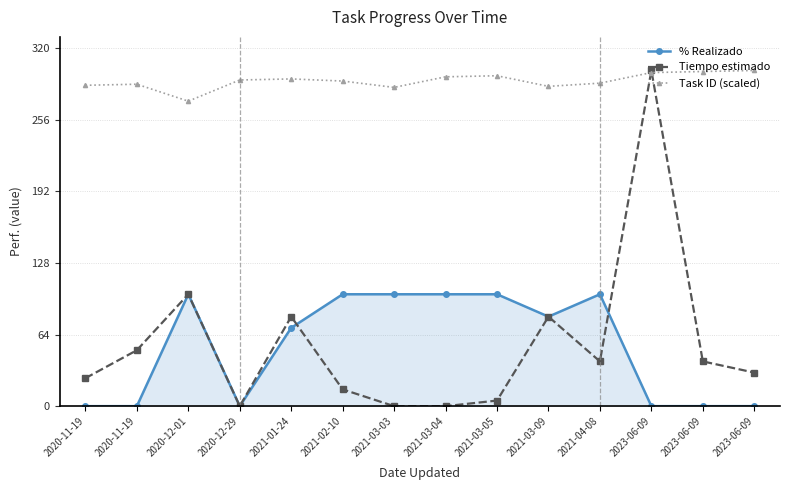

Which label corresponds to the largest value in the chart?

2023-06-09